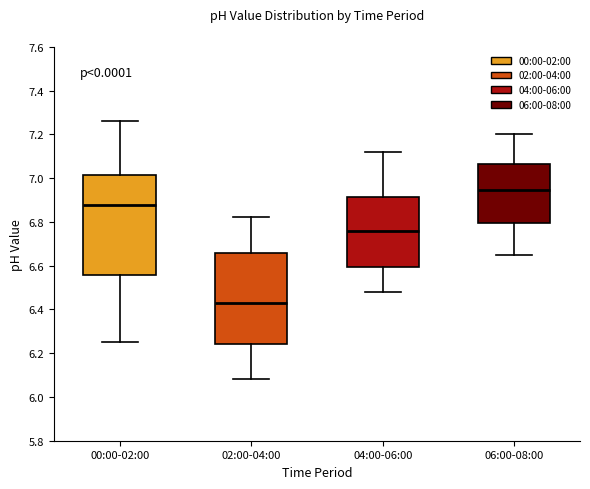

Which box has the lowest median line?

02:00-04:00